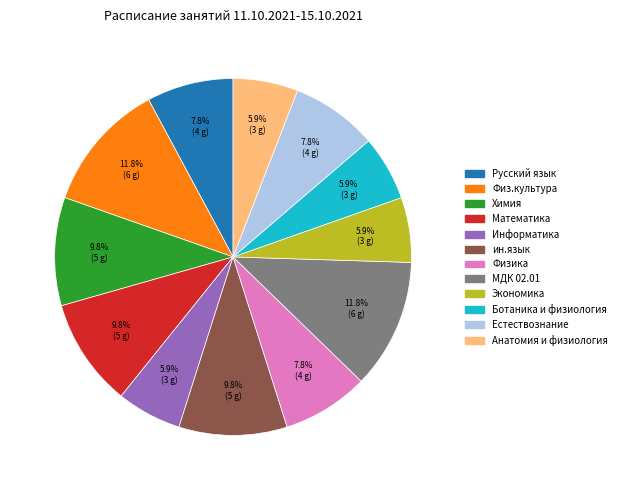

Which has a higher value, ин.язык or Ботаника и физиология?

ин.язык